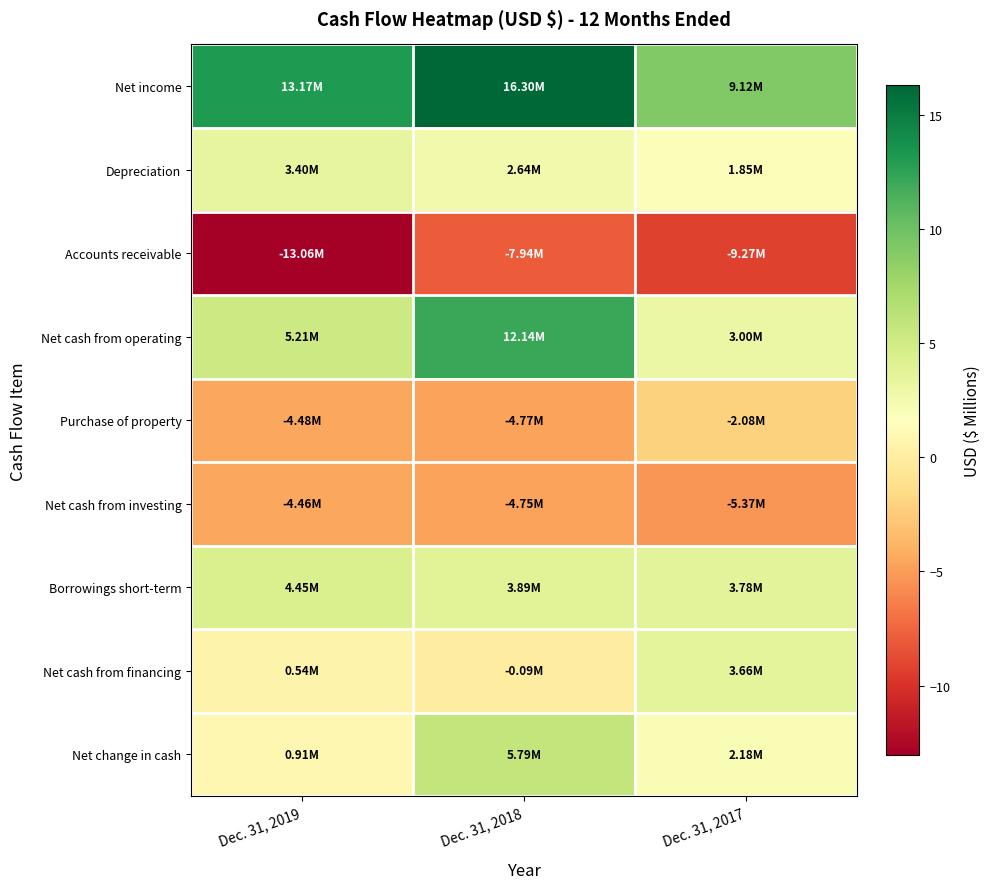

List the series in order of their peak value, highest first.

Net income, Net cash from operating, Net change in cash, Borrowings short-term, Net cash from financing, Depreciation, Purchase of property, Net cash from investing, Accounts receivable